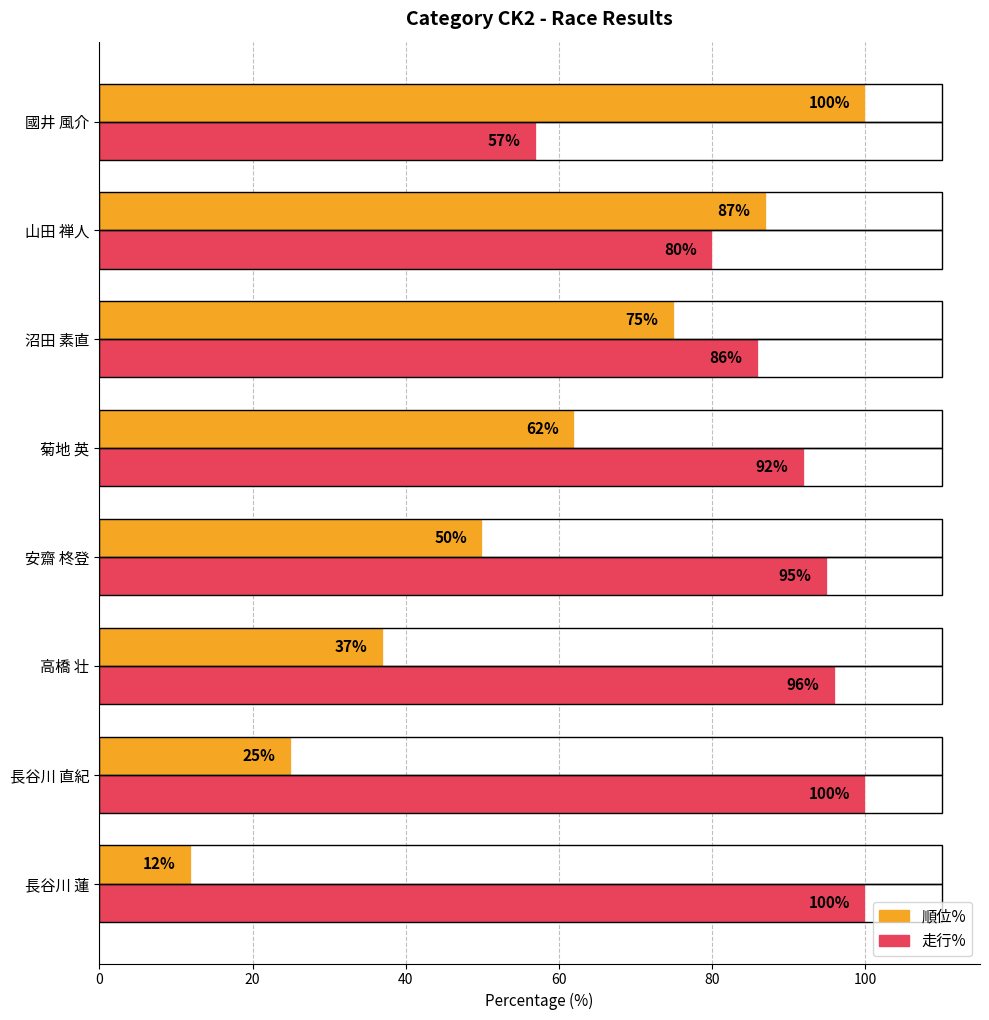

What is the sum of all 走行% values?

706